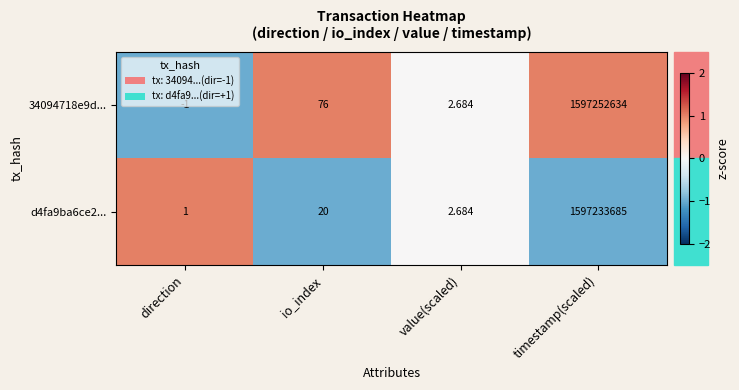

At which label is d4fa9ba6ce2... closest to 798616843?

io_index